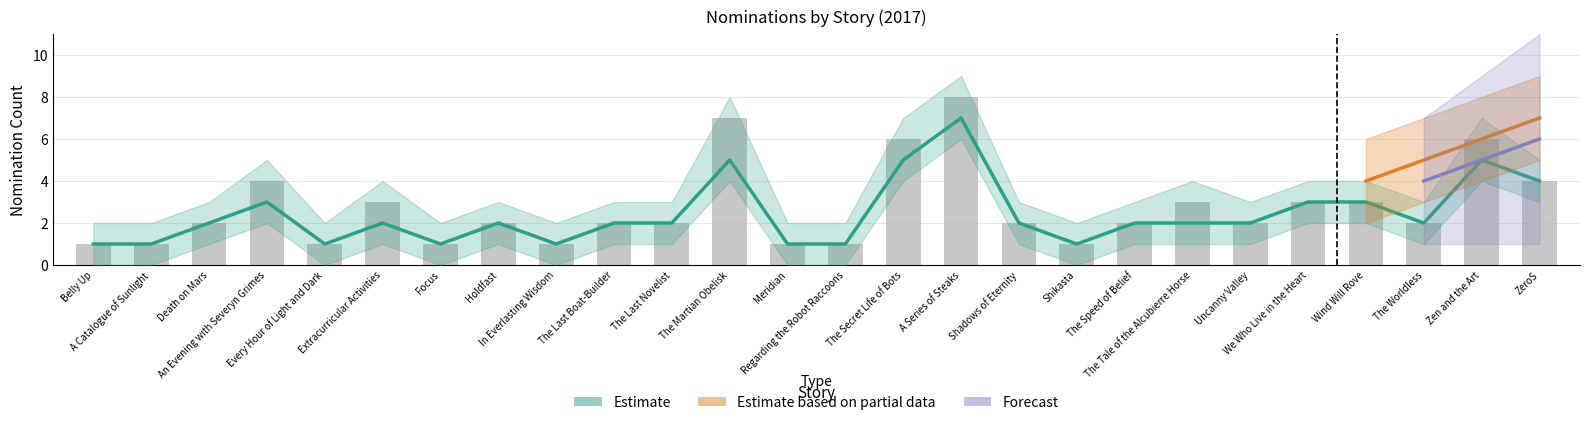

Between The Last Novelist and The Speed of Belief, which is larger?

The Last Novelist